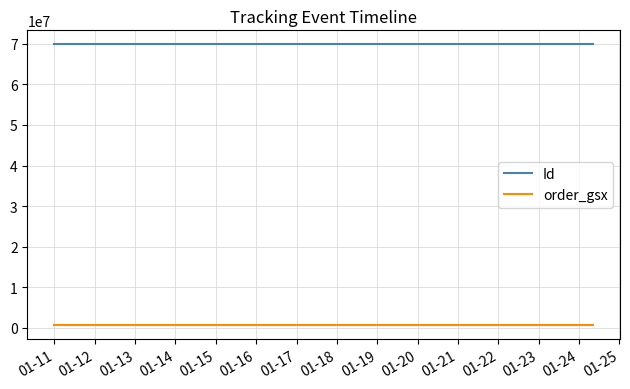

Rank the series by their maximum value, from lowest to highest.

order_gsx, Id